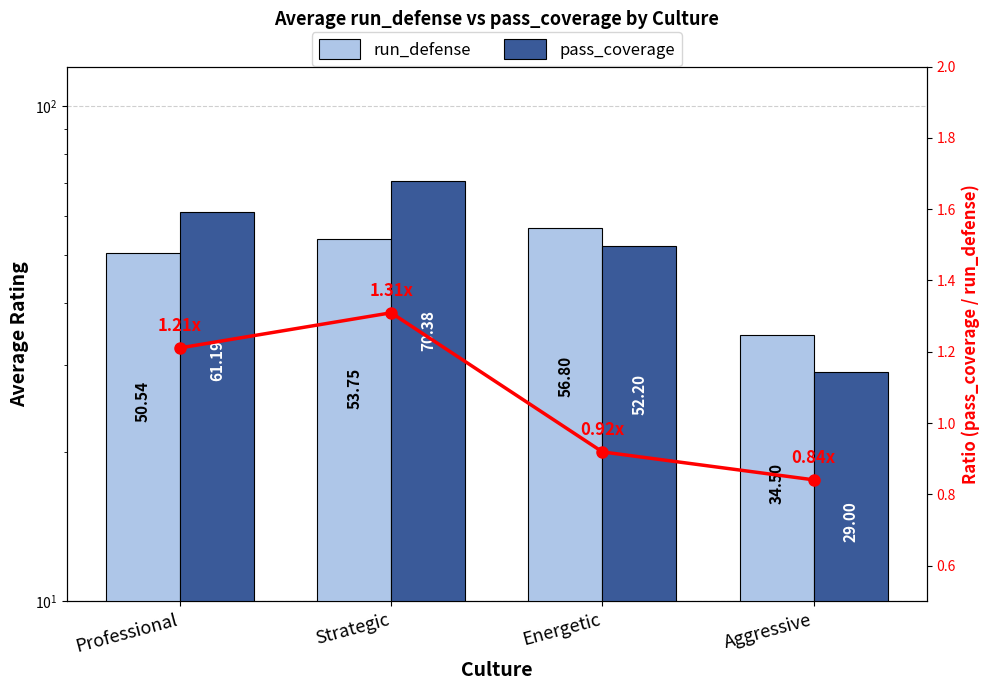

At which label is run_defense closest to 45?

Professional